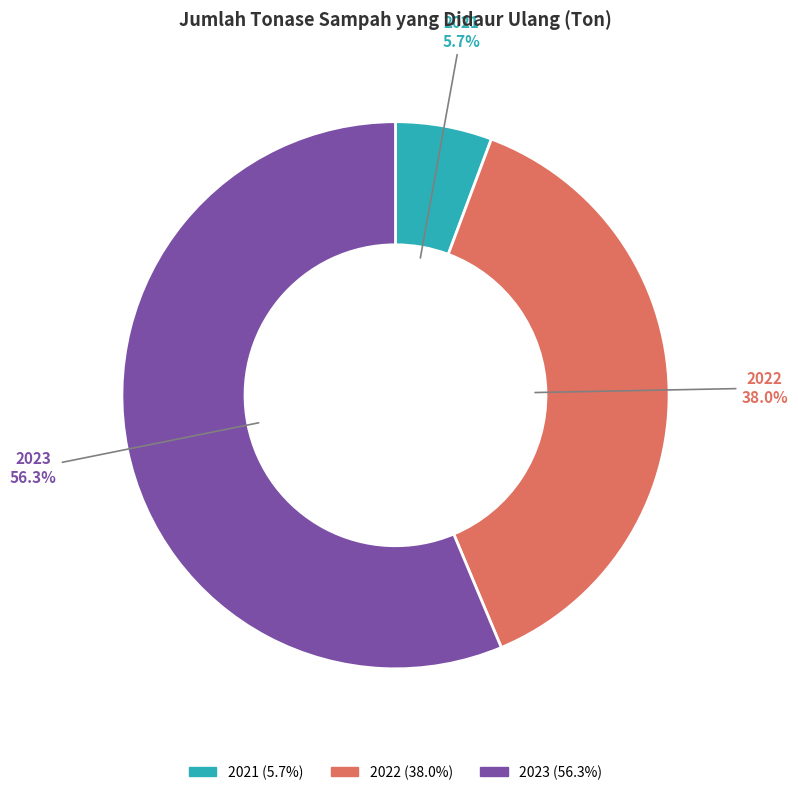

Which slice is the smallest?

2021